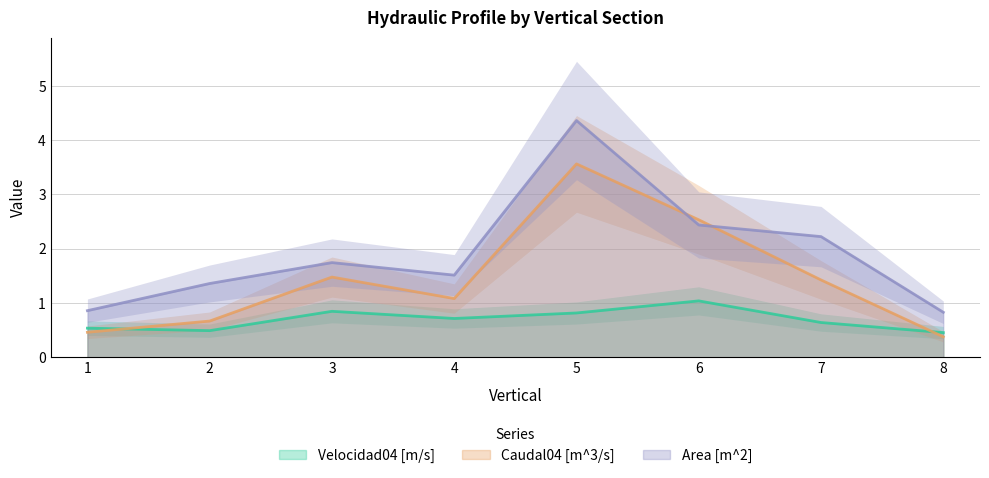

True or false: Velocidad04 [m/s] and Area [m^2] intersect in this chart.

False